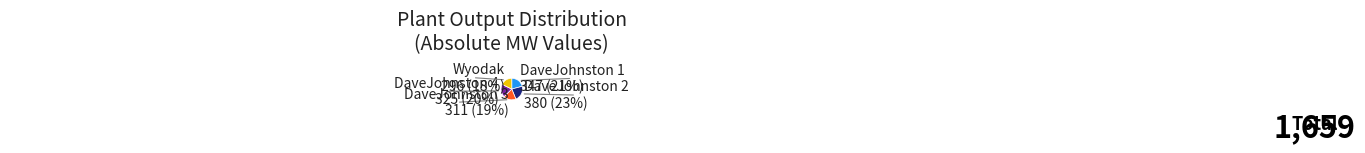

Is the sum of DaveJohnston 1 and DaveJohnston 4 greater than half?

No